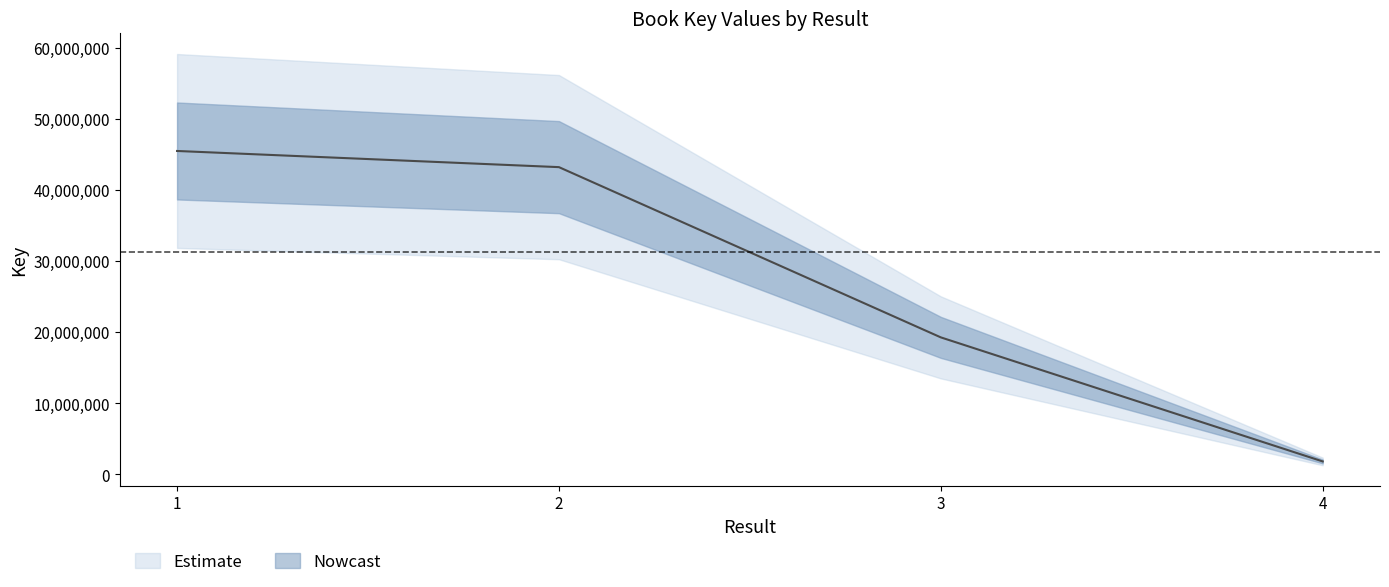

What is the difference between the second highest and second lowest values?

23960580